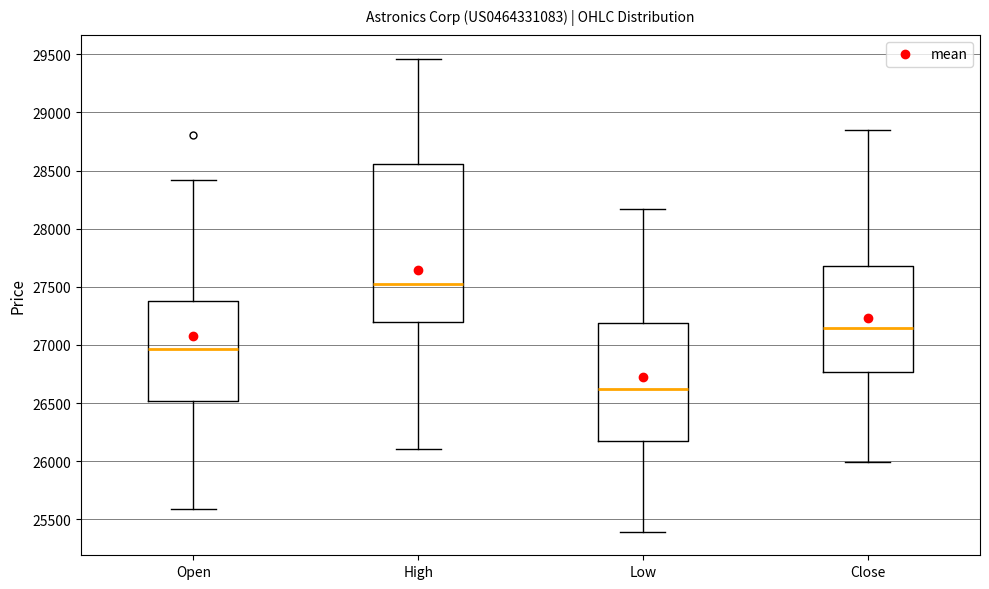

Reading left to right, transcribe this box plot: for each box, give where its median line is, the range the box spans, and where its two whiskers end, as read against the y-axis. The values are not printed on the chart, so give them approximately, as read against the axis.

Open: median 26950, box 26500 to 27350, whiskers 25600 to 28400
High: median 27500, box 27200 to 28550, whiskers 26100 to 29450
Low: median 26600, box 26150 to 27200, whiskers 25400 to 28150
Close: median 27150, box 26750 to 27700, whiskers 26000 to 28850